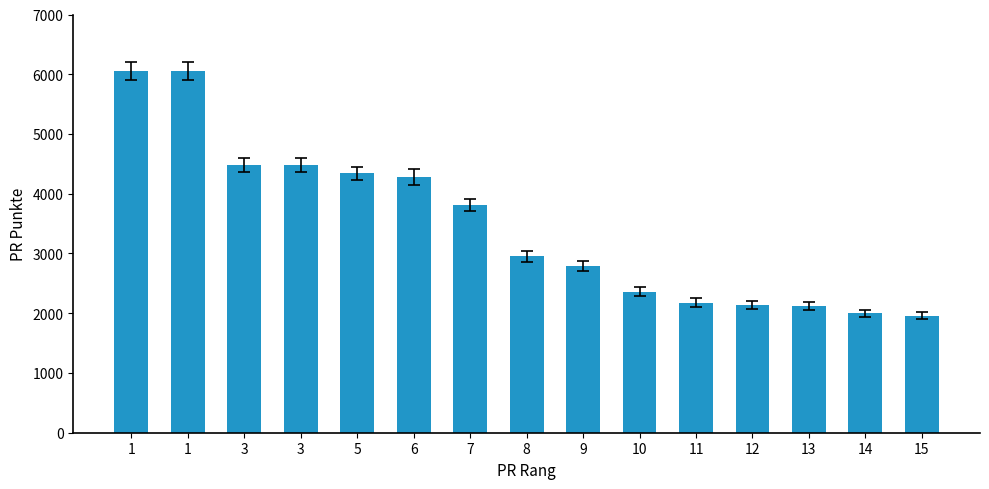

Approximately how many times larger is the value at 15 compared to 13?

0.9